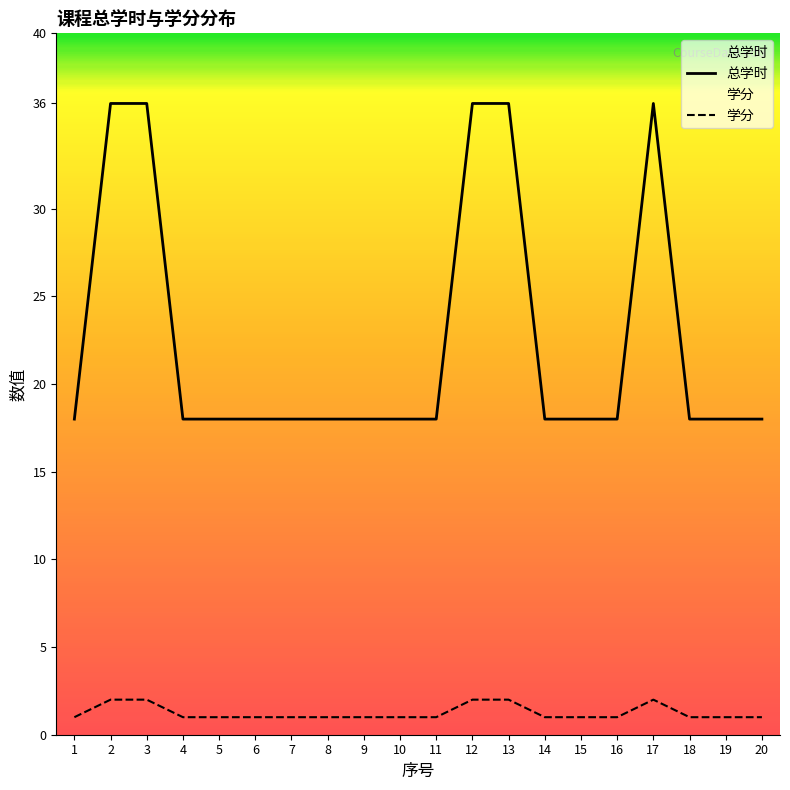

At which label is 学分 closest to 1?

1